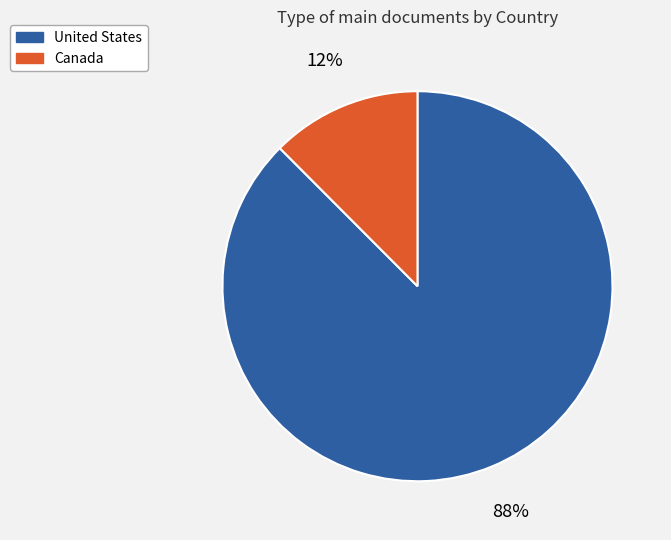

To the nearest percent, what is the combined percentage of Canada and United States?

100%